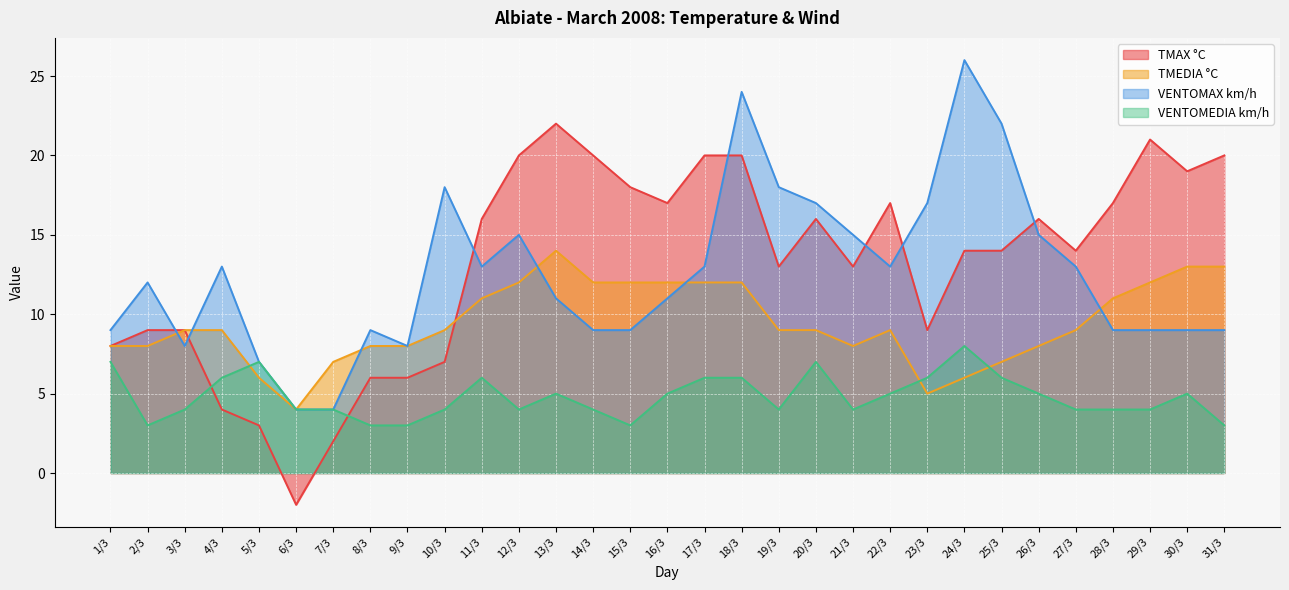

List the labels in order of VENTOMAX km/h value, smallest first.

6/3, 7/3, 5/3, 3/3, 9/3, 1/3, 8/3, 14/3, 15/3, 28/3, 29/3, 30/3, 31/3, 13/3, 16/3, 2/3, 4/3, 11/3, 17/3, 22/3, 27/3, 12/3, 21/3, 26/3, 20/3, 23/3, 10/3, 19/3, 25/3, 18/3, 24/3